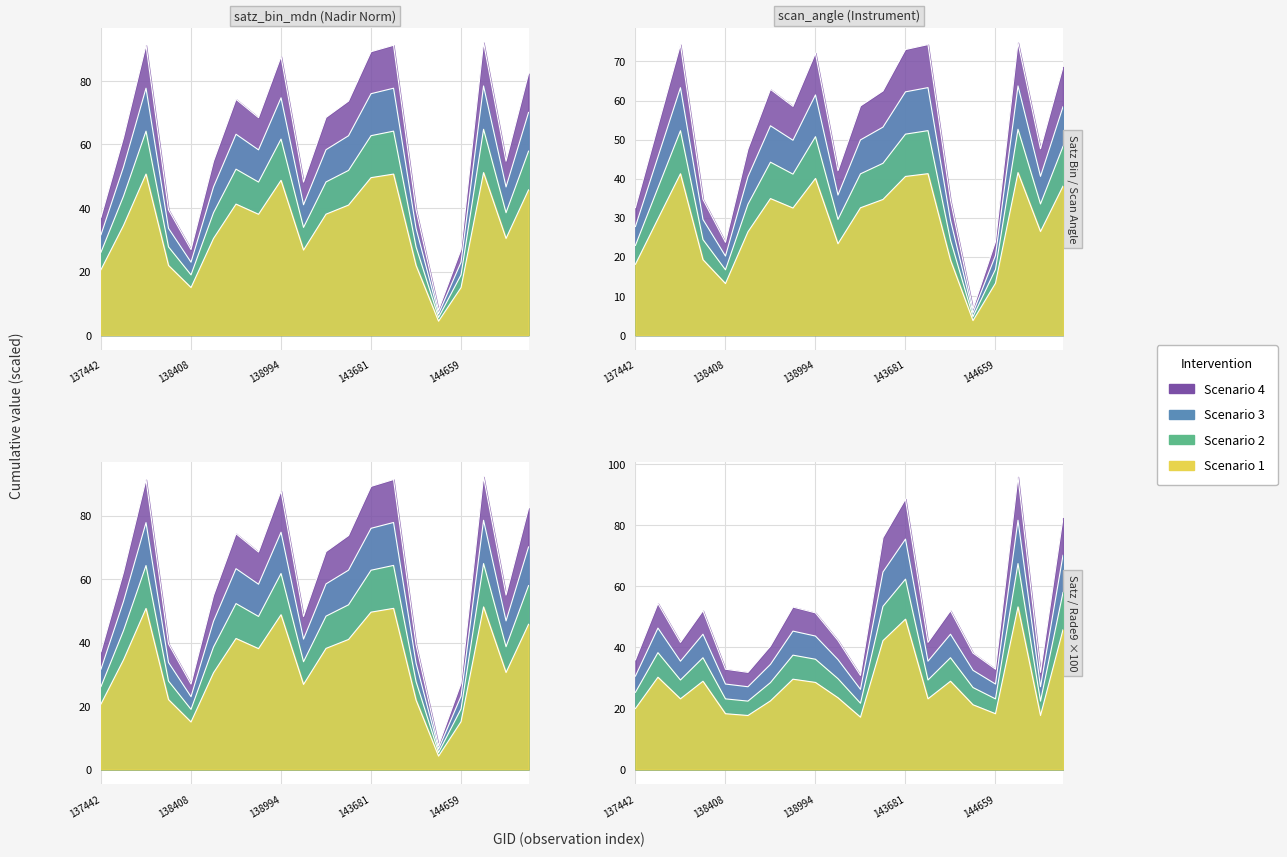

Between which two adjacent categories do satz and satz_bin_mdn first intersect?

138022 and 138408